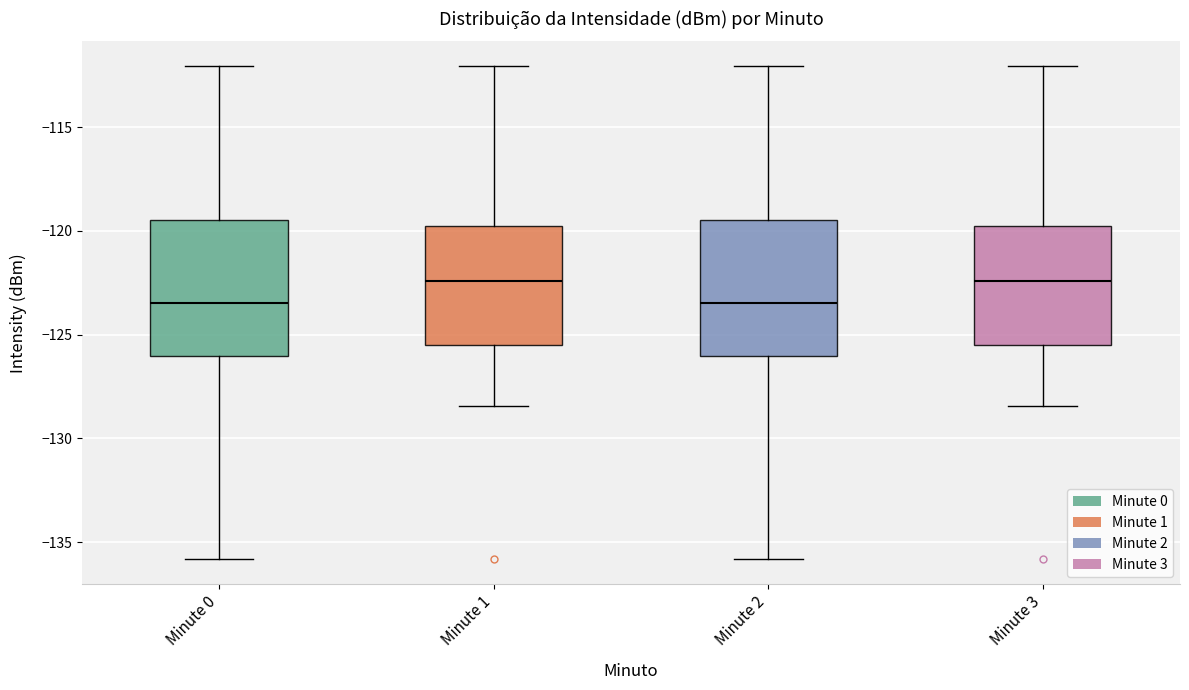

Reading left to right, transcribe this box plot: for each box, give where its median line is, the range the box spans, and where its two whiskers end, as read against the y-axis. The values are not printed on the chart, so give them approximately, as read against the axis.

Minute 0: median -123.5, box -126.0 to -119.5, whiskers -136.0 to -112.0
Minute 1: median -122.5, box -125.5 to -120.0, whiskers -128.5 to -112.0
Minute 2: median -123.5, box -126.0 to -119.5, whiskers -136.0 to -112.0
Minute 3: median -122.5, box -125.5 to -120.0, whiskers -128.5 to -112.0